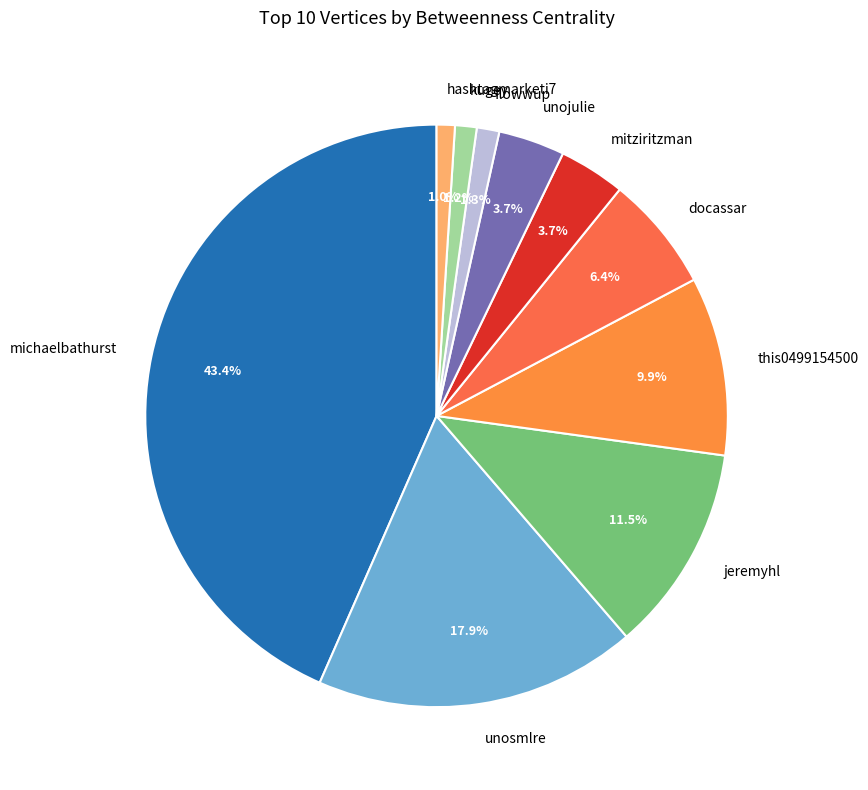

Does unojulie represent more than half of the total?

No